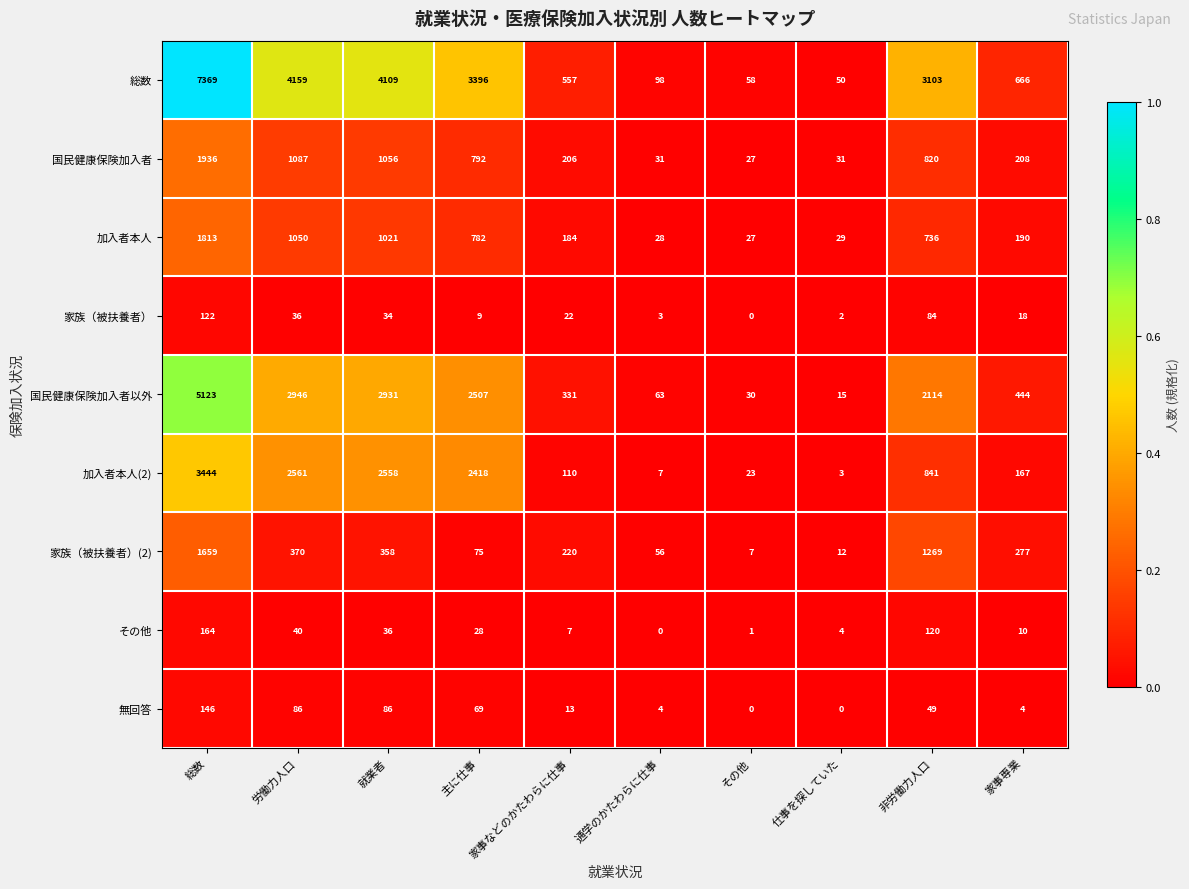

What is the greatest value displayed?

7369